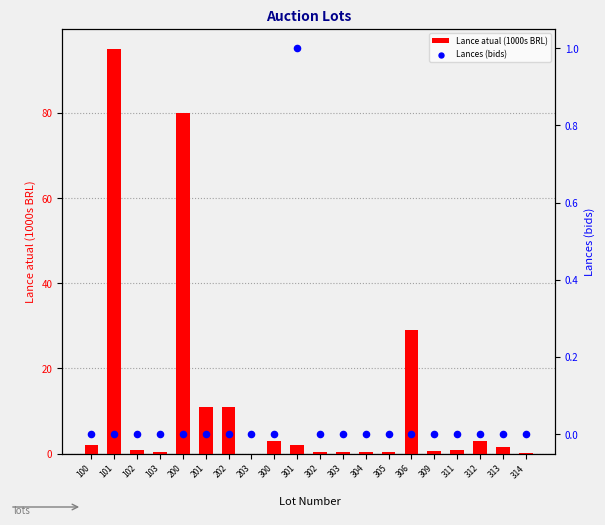

At how many categories does at least one series exceed 70?

2